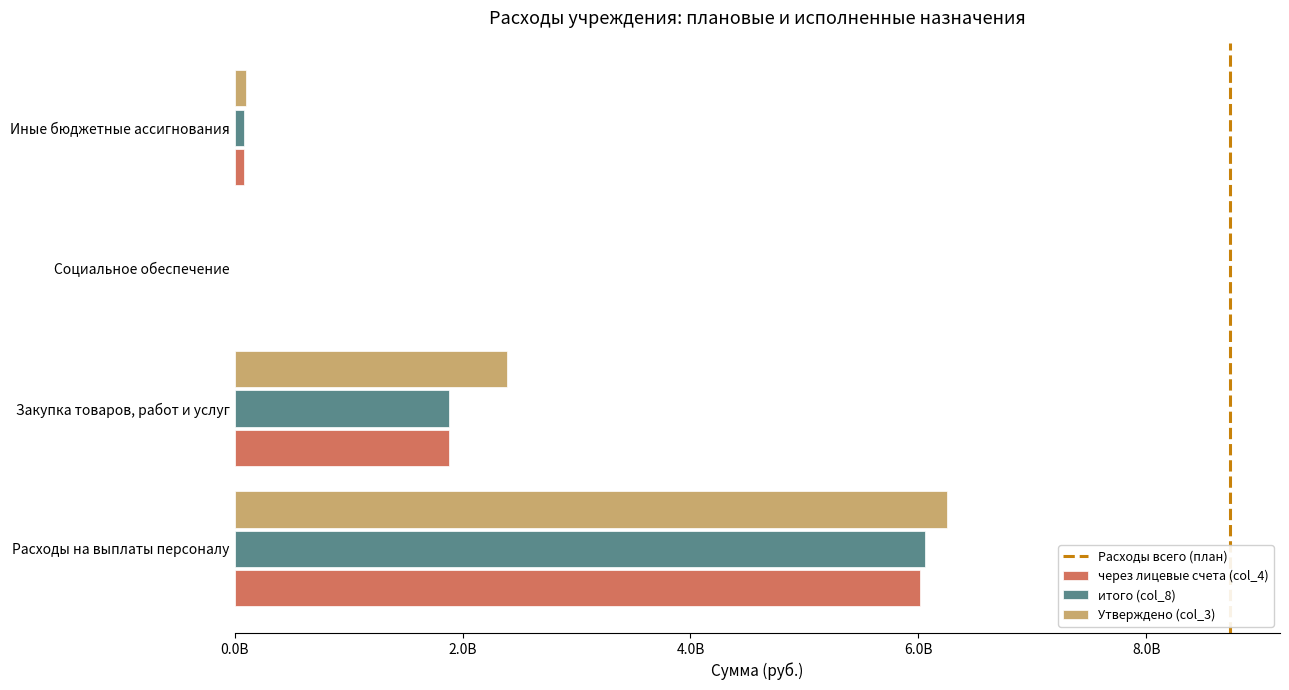

How many bars are there in each group?

3